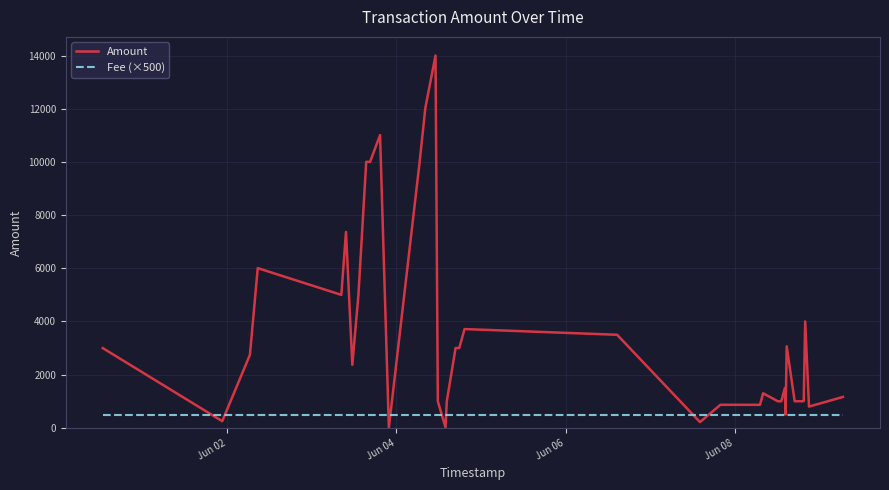

What is the sum of all Amount values?

132297